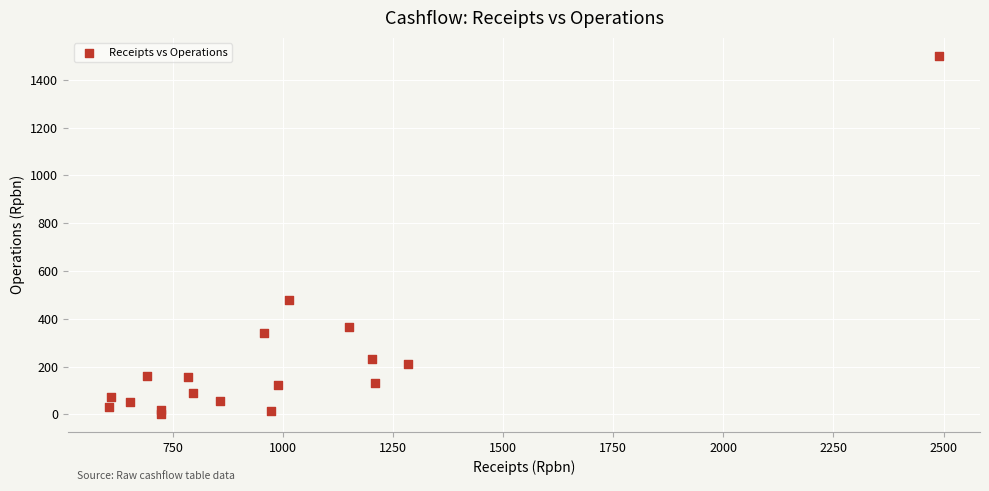

What Y value in the scatter plot is closest to 751?

477.3